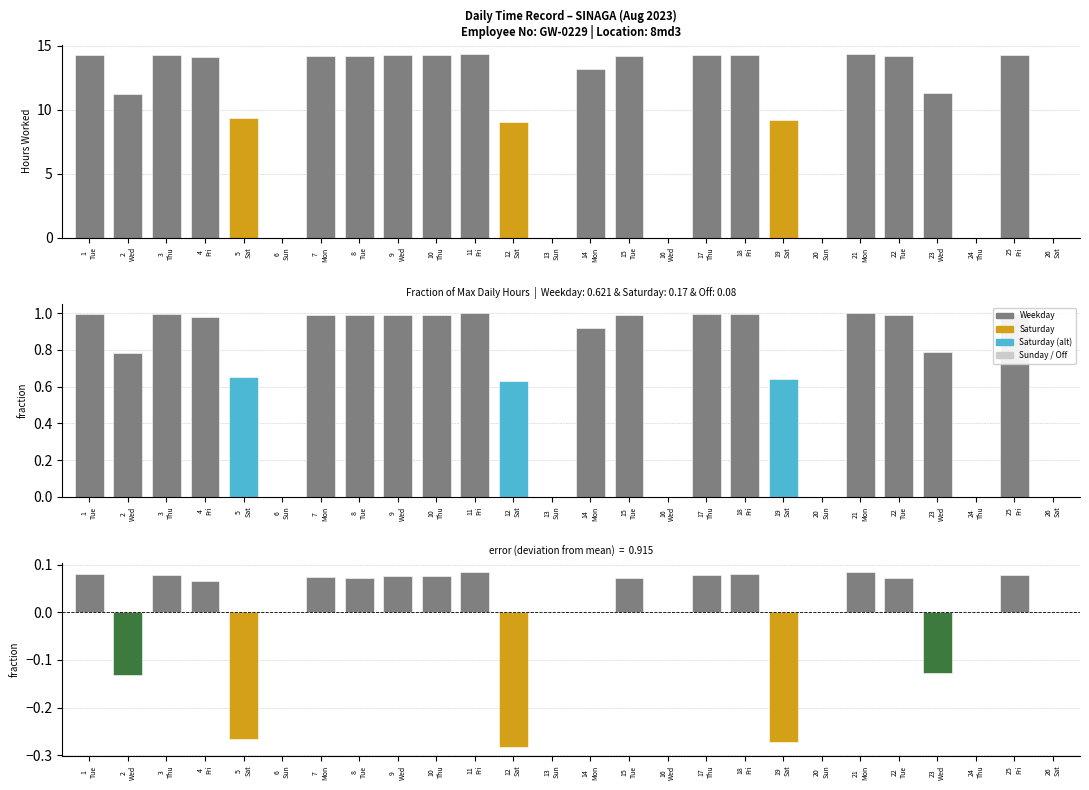

True or false: Low has a value of 14.1 at 4
Fri.

True